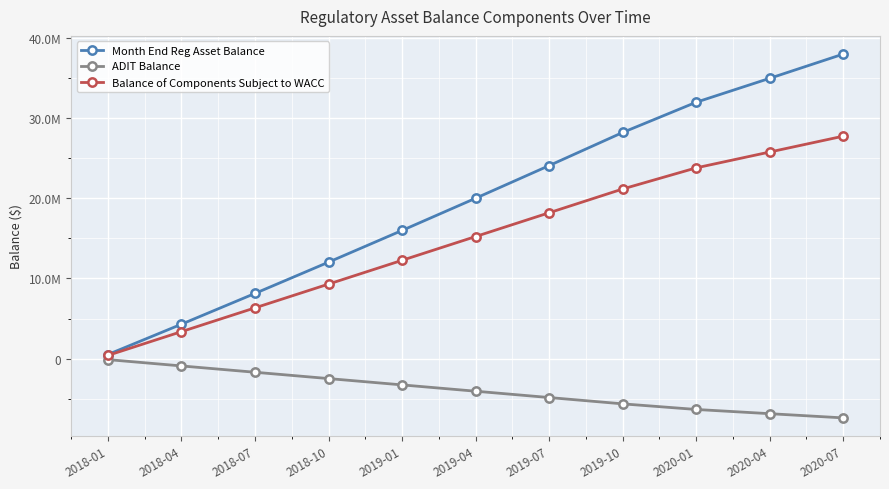

What is the minimum value shown in the chart?

-7372580.6